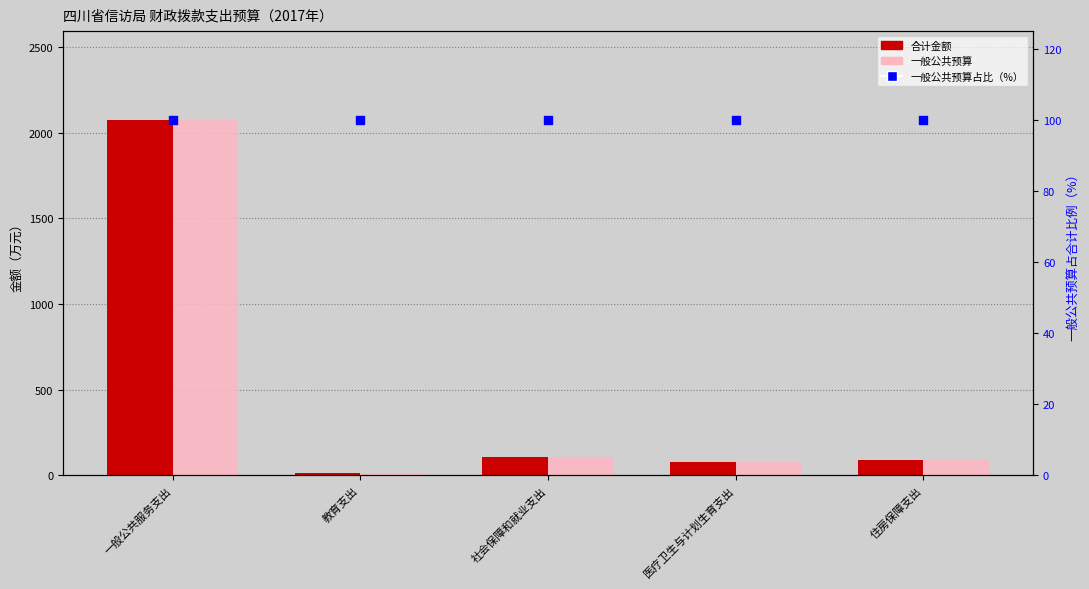

At how many categories does at least one series exceed 115?

1